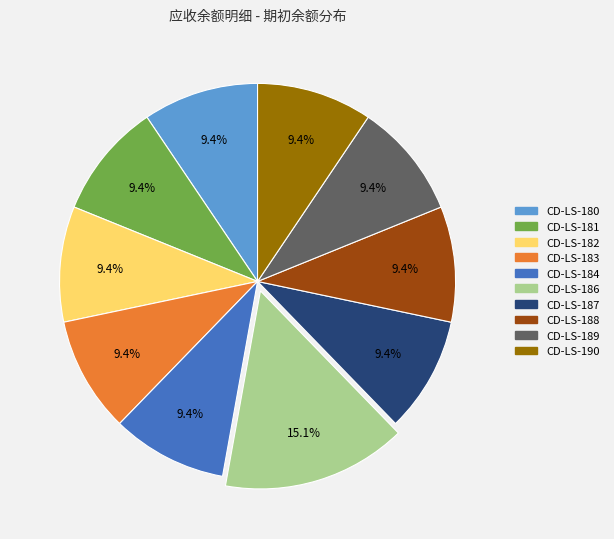

Does any single category account for the majority?

No